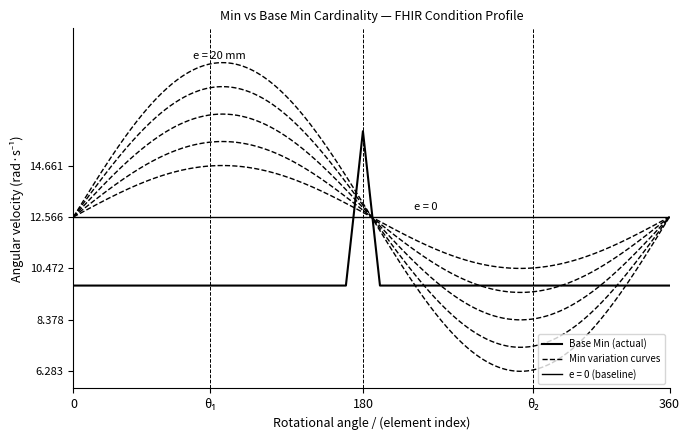

Is this an area chart (filled region under the line)?

No